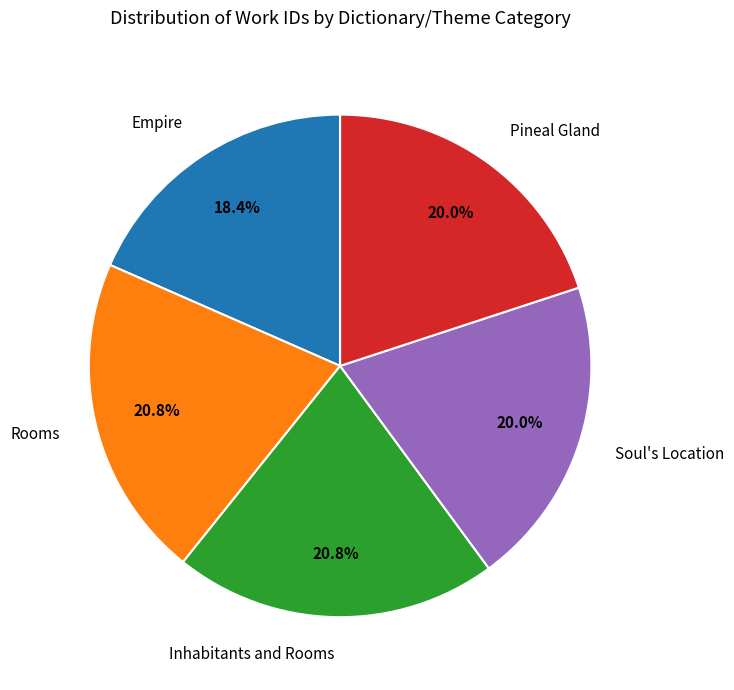

To the nearest percent, what is the average slice percentage?

20%